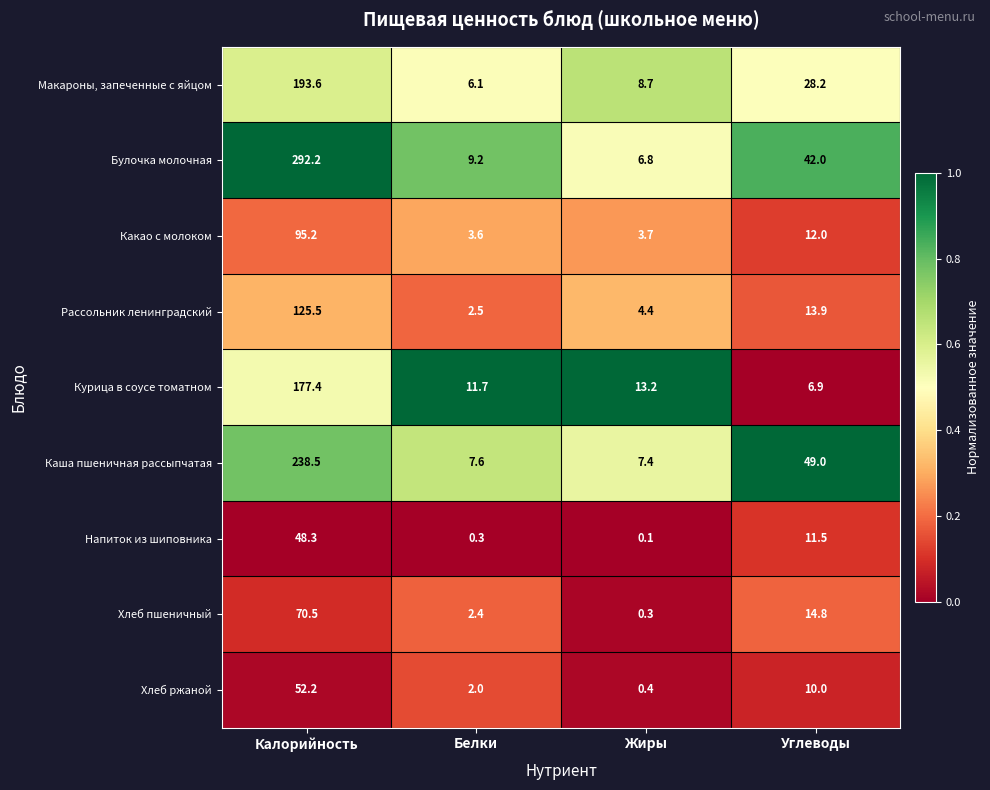

Which label corresponds to the largest value in the chart?

Калорийность